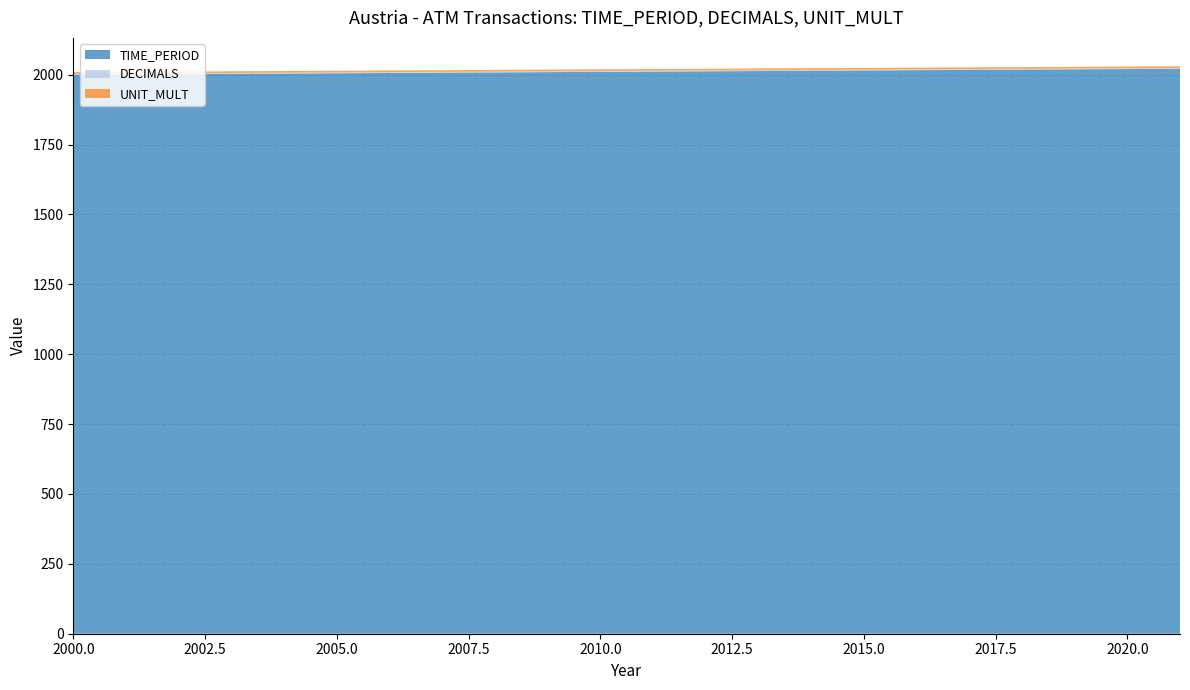

Reading left to right, list all the values displayed in this chart.

TIME_PERIOD: 2000	2001	2002	2003	2004	2005	2011	2012	2013	2014	2015	2016	2017	2018	2019	2020	2021
DECIMALS: 3	3	3	3	3	3	3	3	3	3	3	3	3	3	3	3	3
UNIT_MULT: 6	6	6	6	6	6	6	6	6	6	6	6	6	6	6	6	6